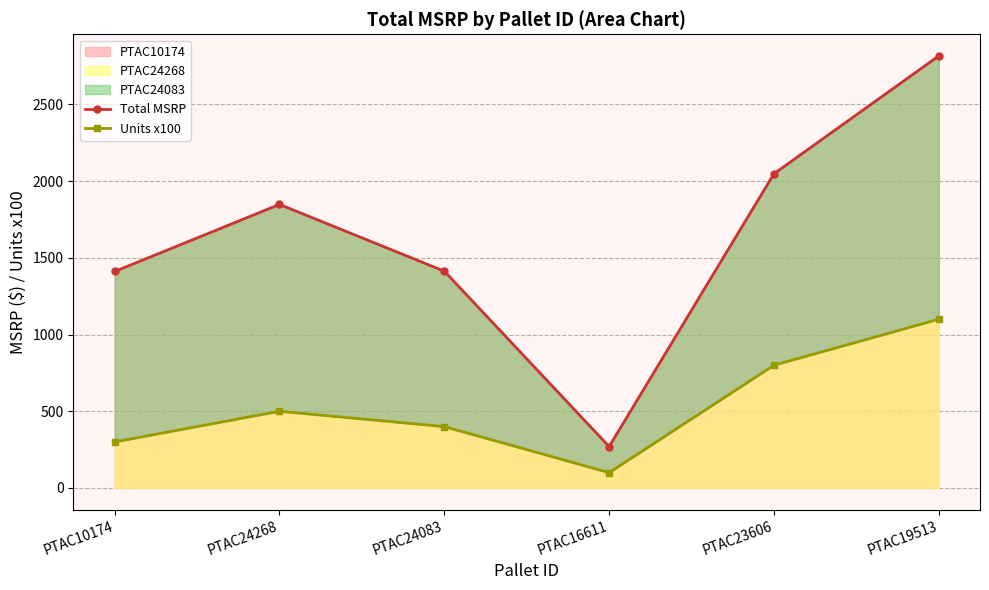

At which category does Units x100 reach its first local valley?

PTAC16611